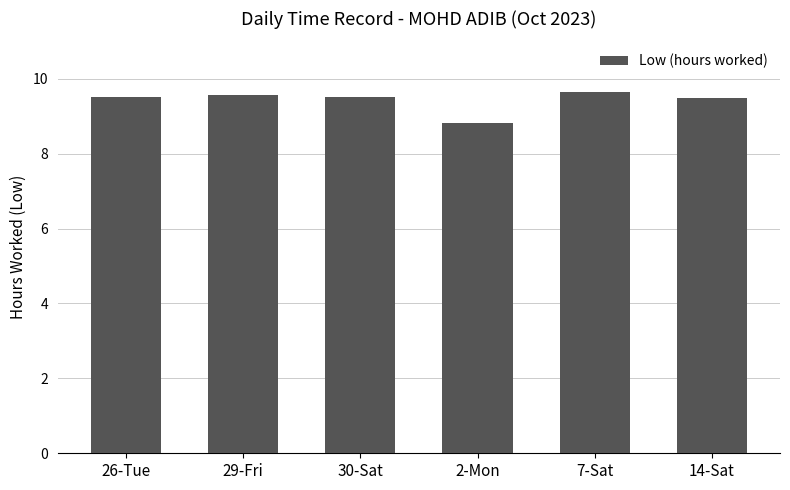

Read the value at 7-Sat.

9.7